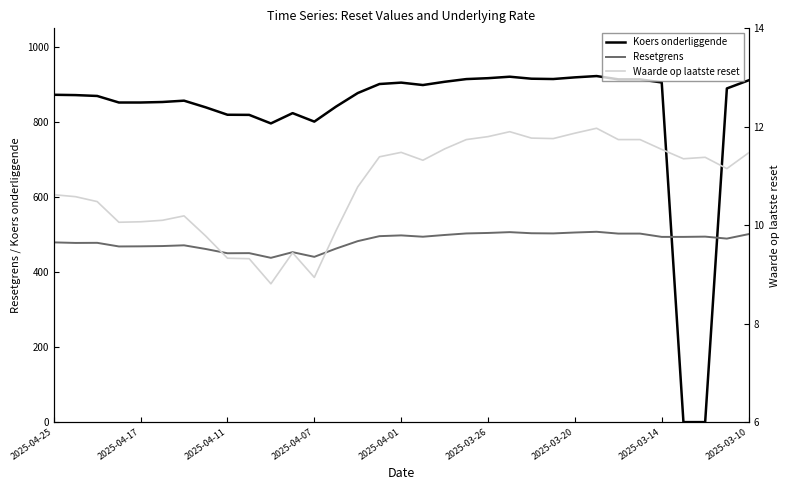

How many data points in Koers onderliggende are less than 877?

16